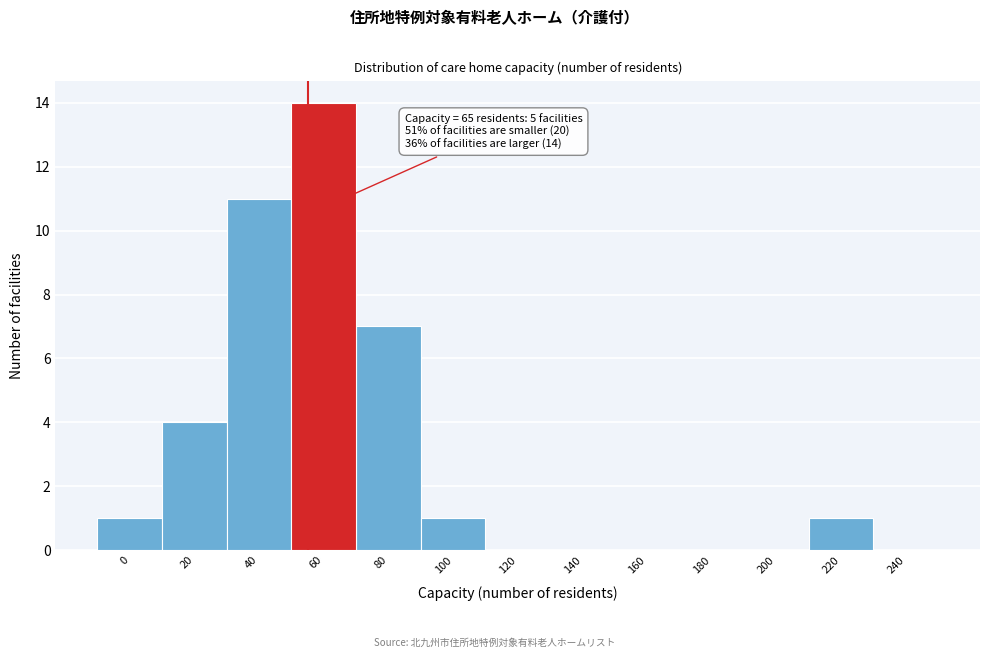

Reading left to right, extract all data points from this chart.

0=1	20=4	40=11	60=14	80=7	100=1	120=0	140=0	160=0	180=0	200=0	220=1	240=0